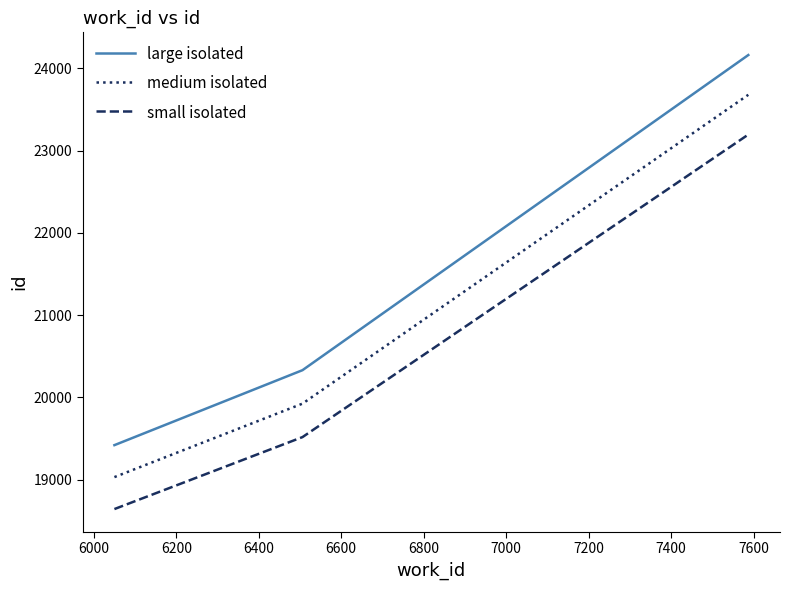

Reading left to right, list all the values displayed in this chart.

large isolated: 19421.0	20332.0	24162.0
medium isolated: 19032.6	19925.4	23678.8
small isolated: 18644.2	19518.7	23195.5